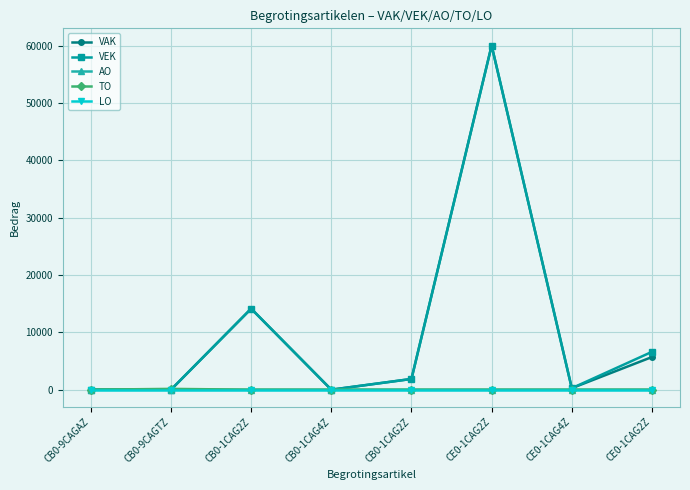

How many lines are shown in the chart?

5